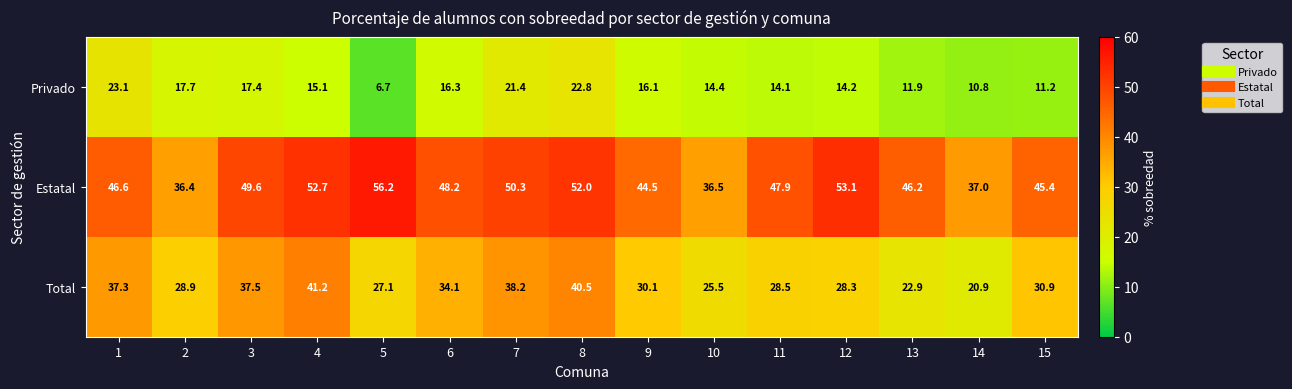

How many data points in Total are less than 30?

7